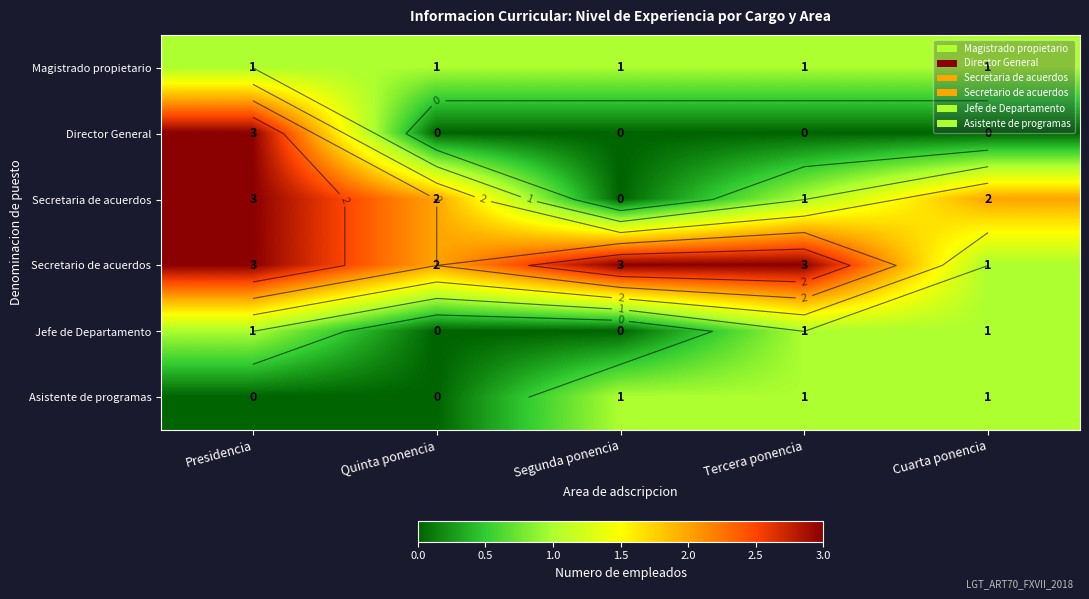

At which label is Jefe de Departamento closest to 0?

Quinta ponencia